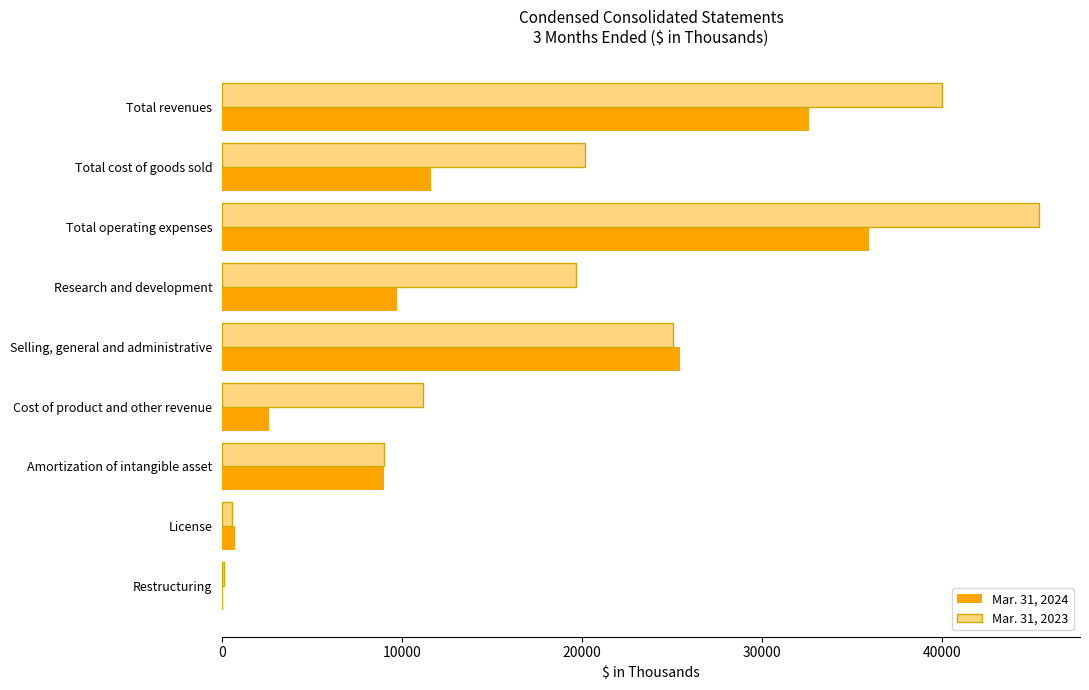

Which category has the highest value in the Mar. 31, 2024 series?

Total operating expenses